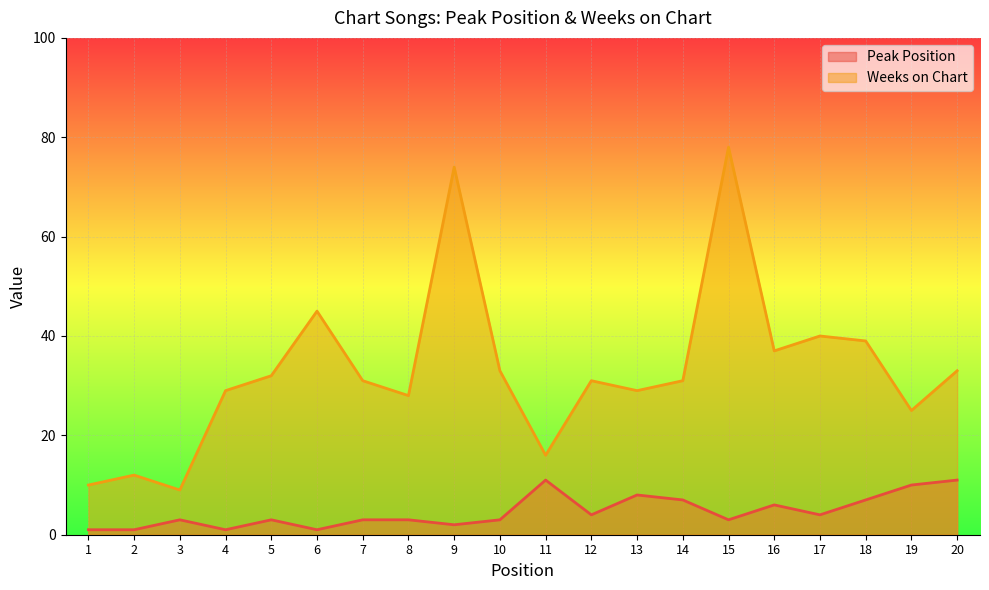

Where is Weeks on Chart nearest to the value 43?

6